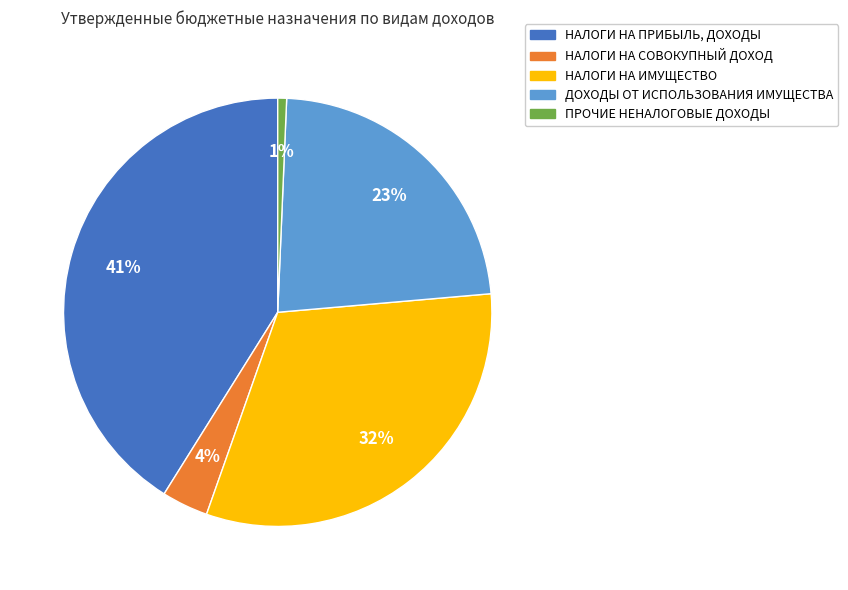

Which category has the biggest portion of the pie?

НАЛОГИ НА ПРИБЫЛЬ, ДОХОДЫ